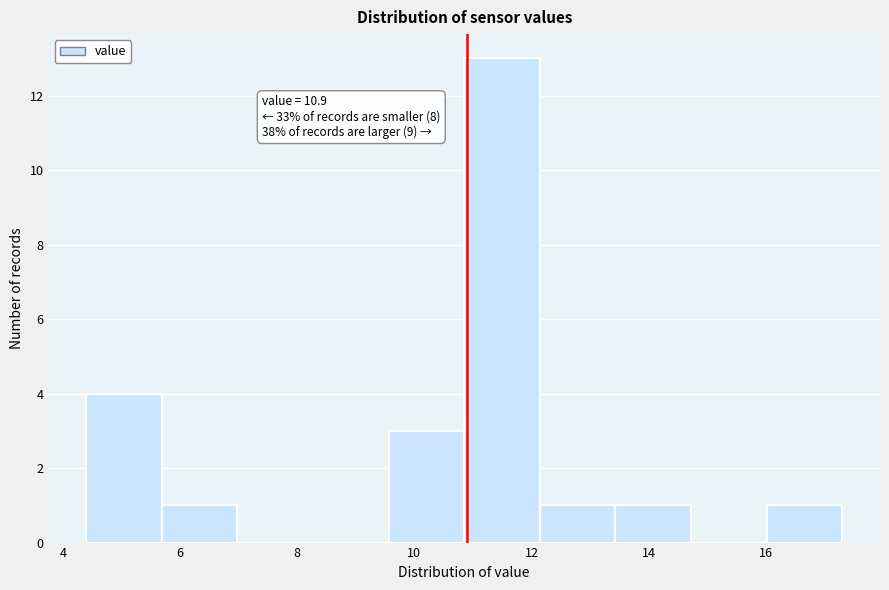

Which range on the x-axis has the tallest bar?

10.8 to 12.2